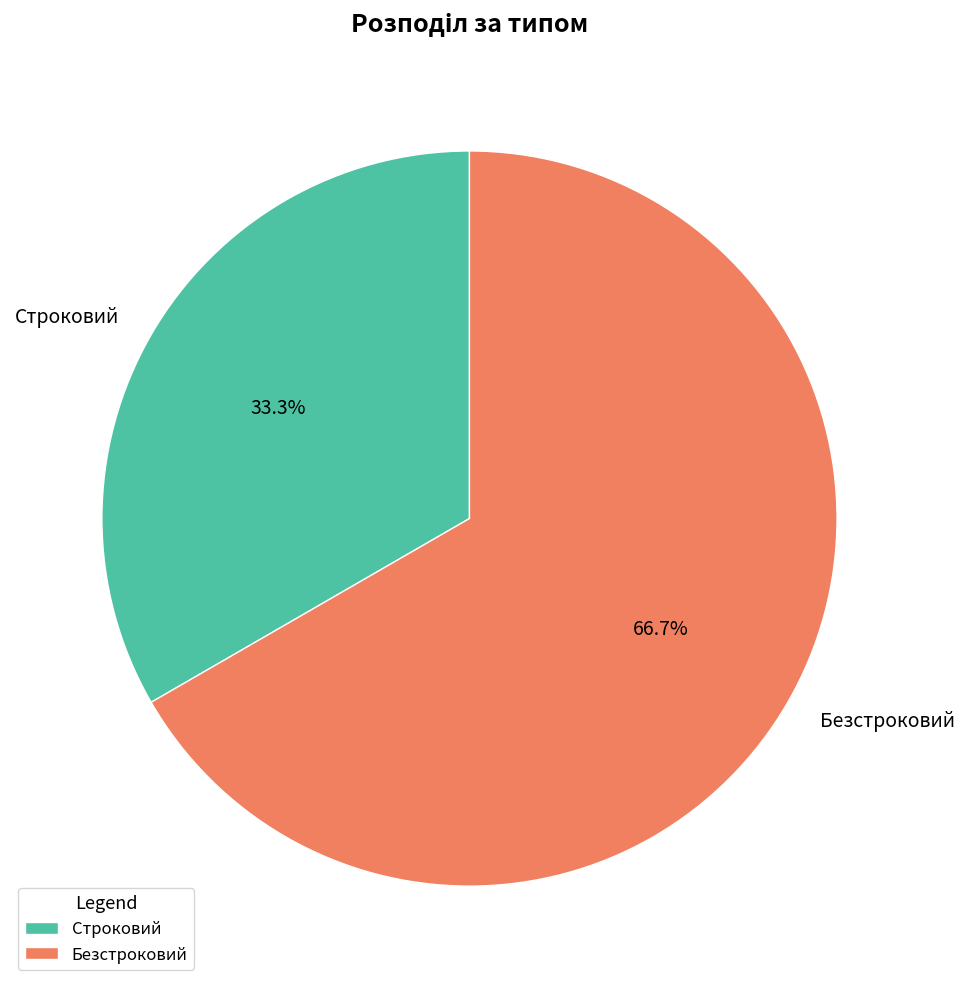

Do Безстроковий and Строковий together represent more than half of the pie?

Yes